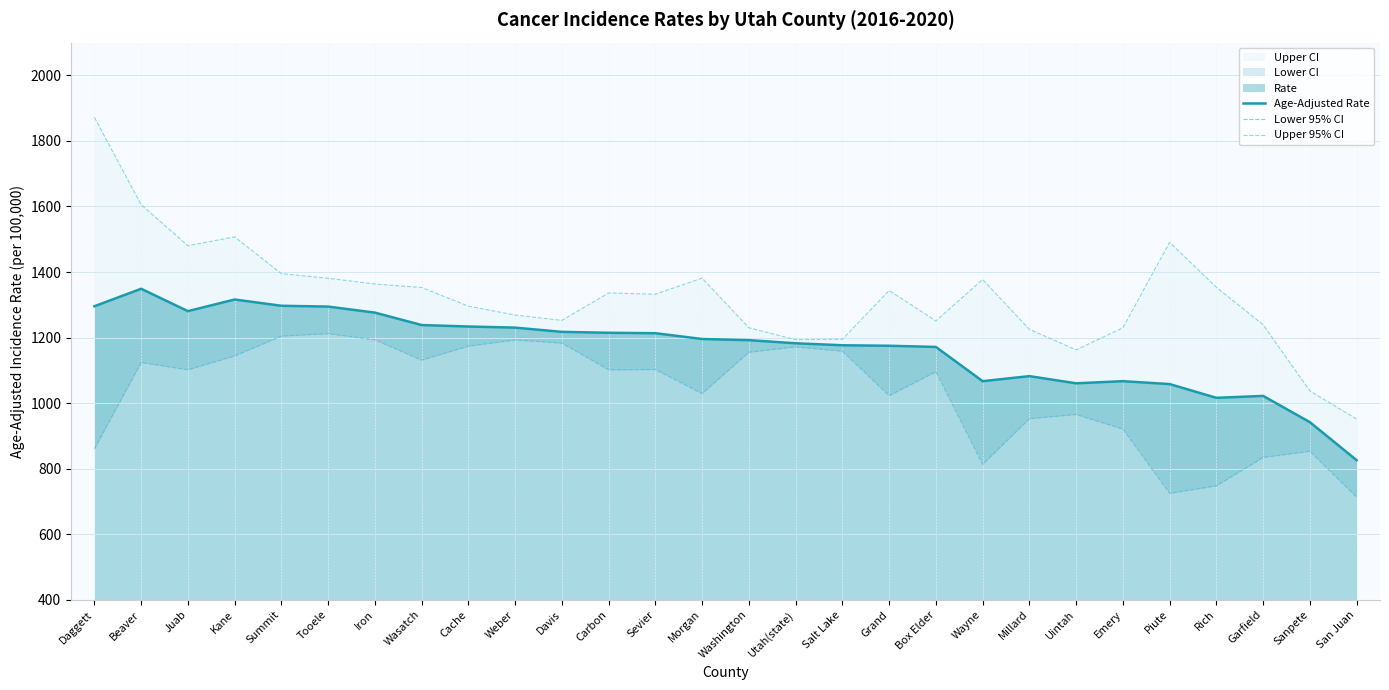

What is the approximate value of Age-Adjusted Rate at Grand?

1175.1